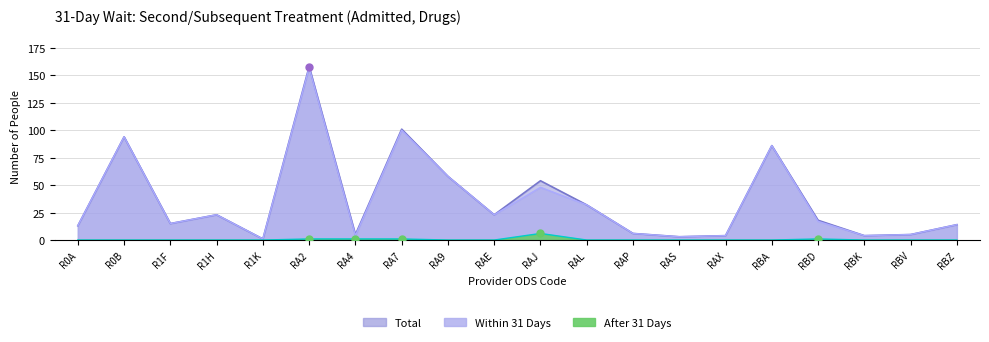

At which category is the sum across all series the highest?

RA2